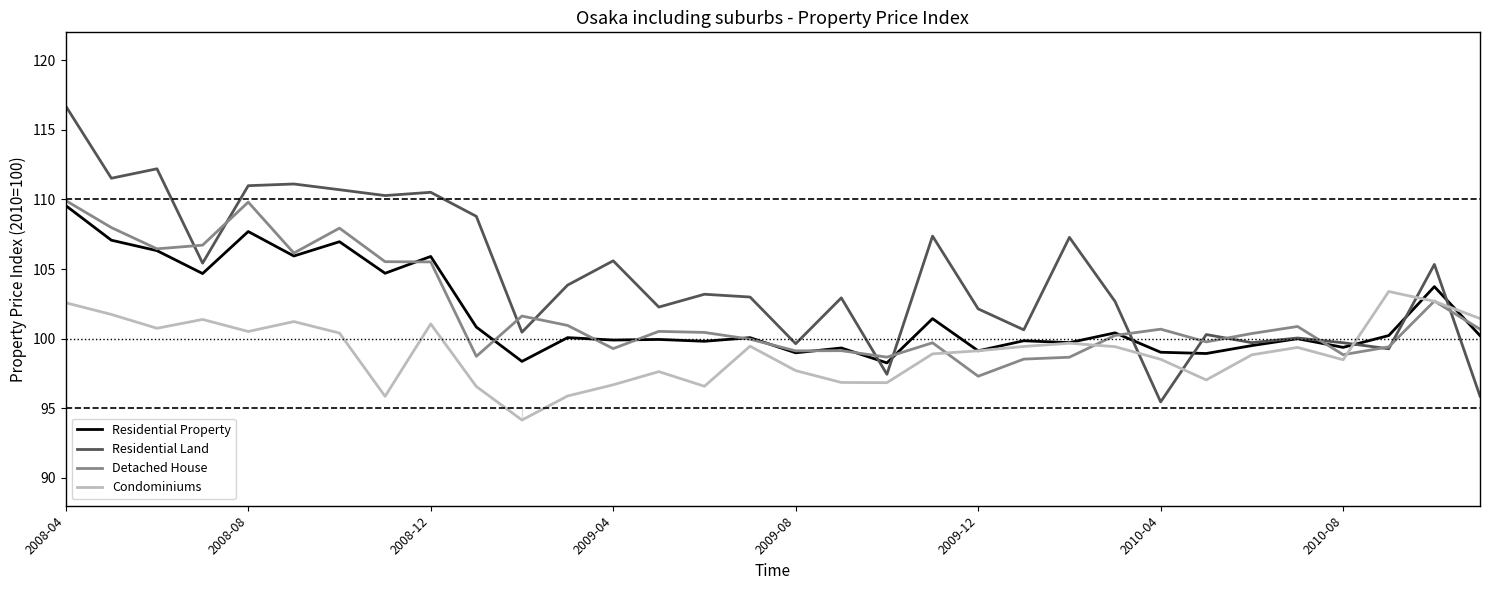

Which series has the widest spread of values?

Residential Land